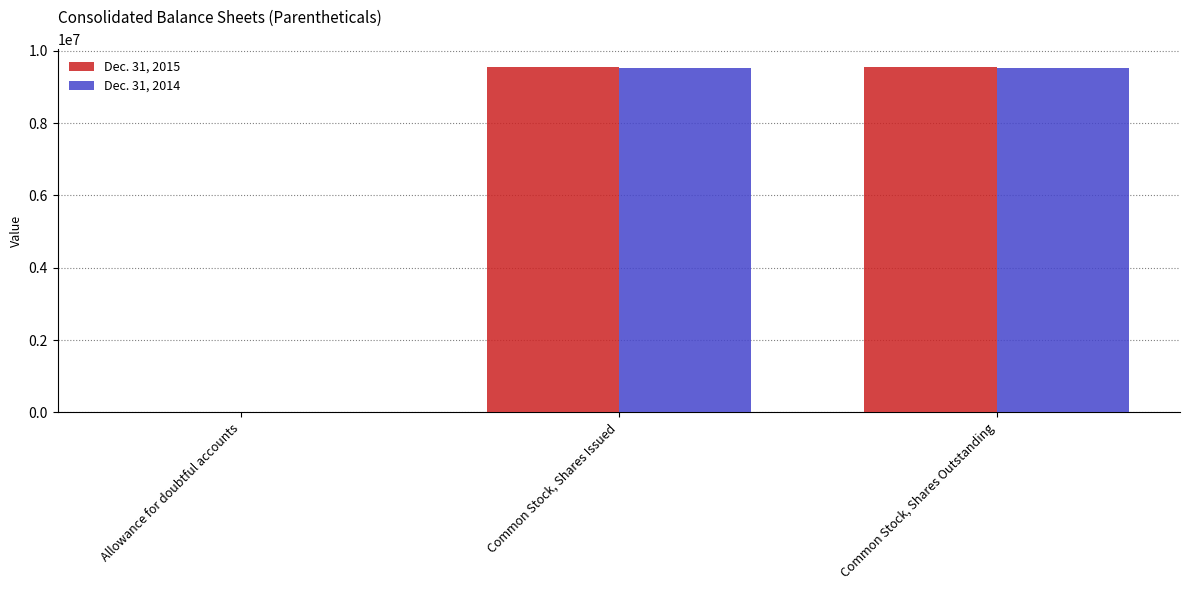

What is the highest value of the Dec. 31, 2014 series?

9520067